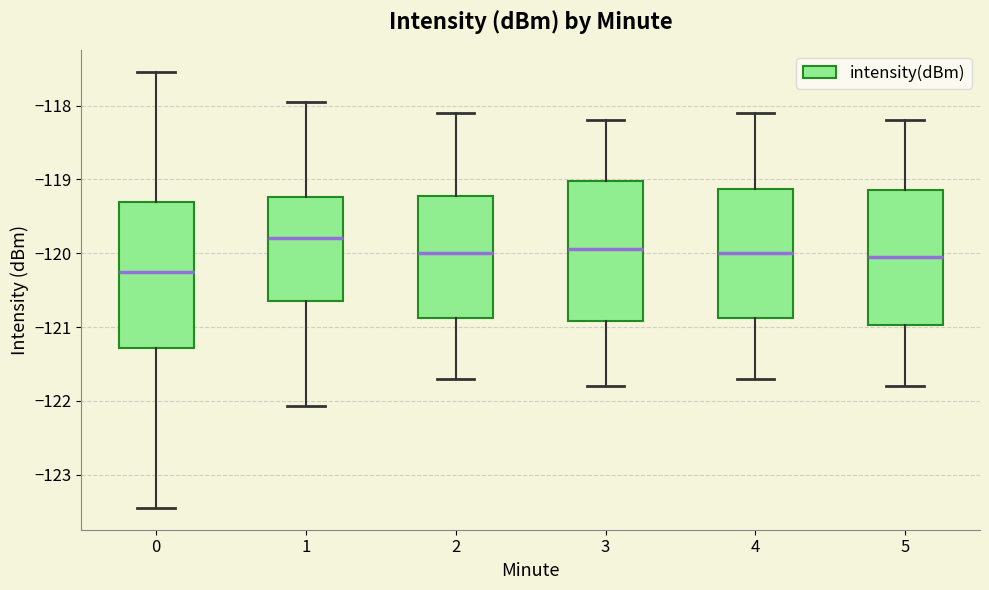

Which box has the highest median line?

1